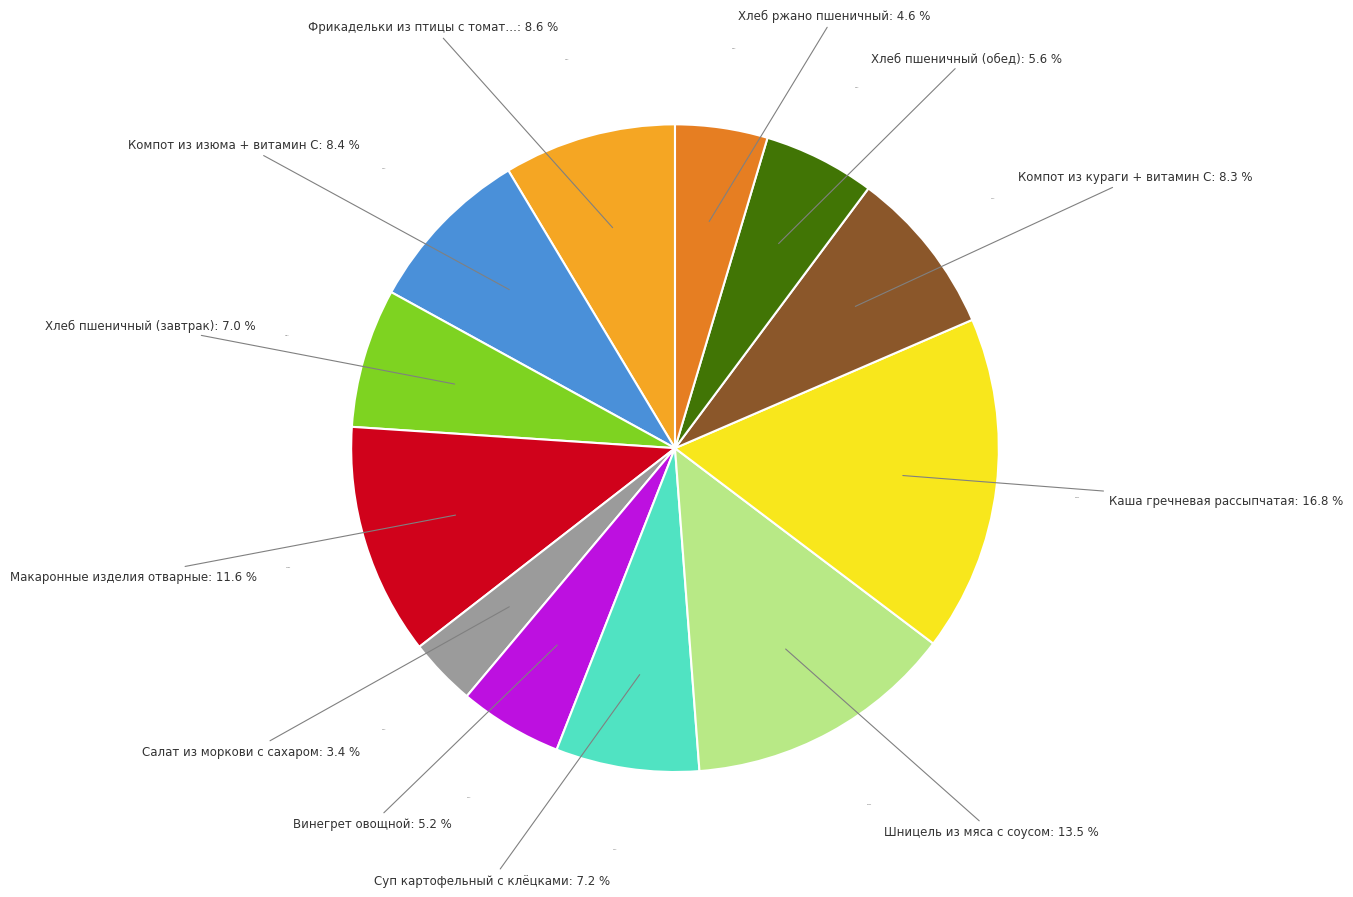

Is the sum of Компот из изюма + витамин С and Хлеб пшеничный (обед) greater than half?

No